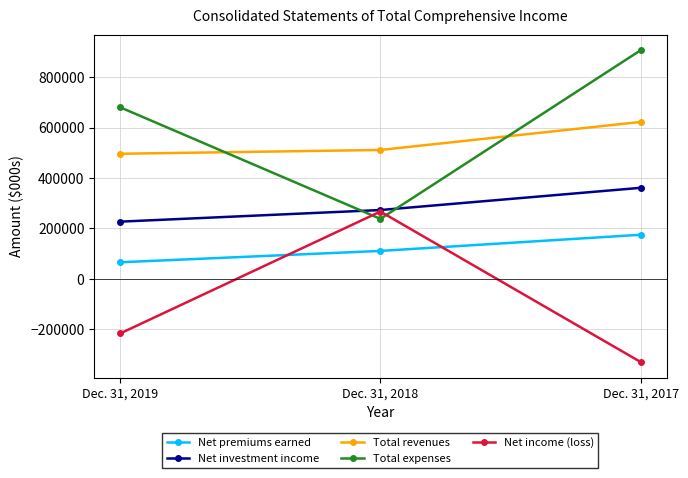

What is the difference between the maximum and minimum values in the Net investment income series?

134000